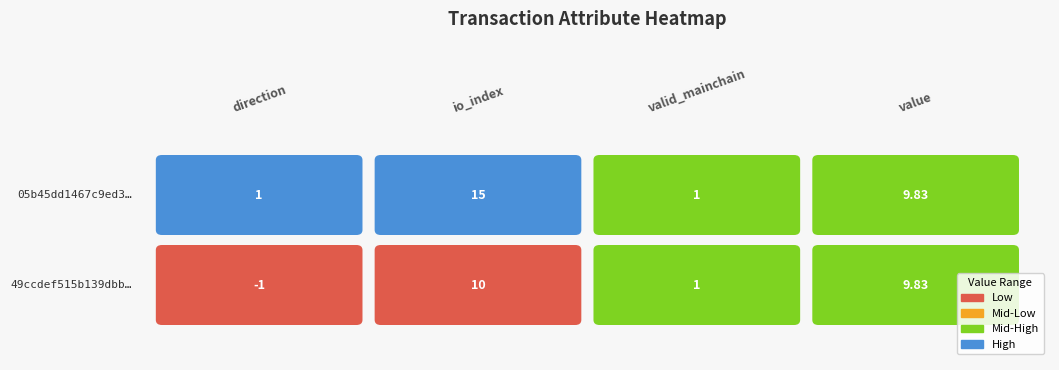

What is the approximate value of 05b45dd1467c9ed3… at value?

9.8